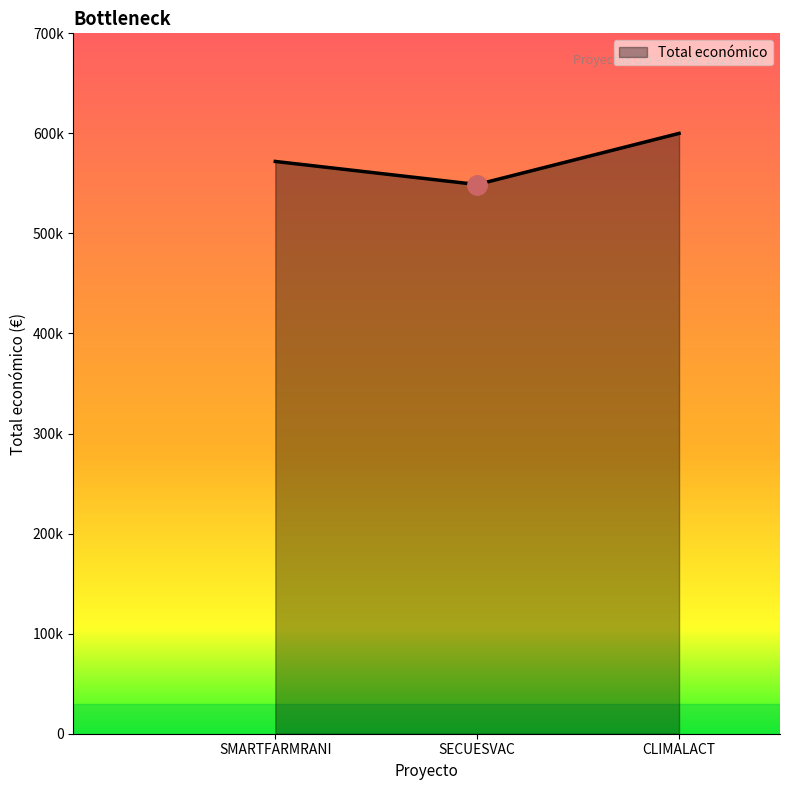

Does the chart have visible grid lines?

No